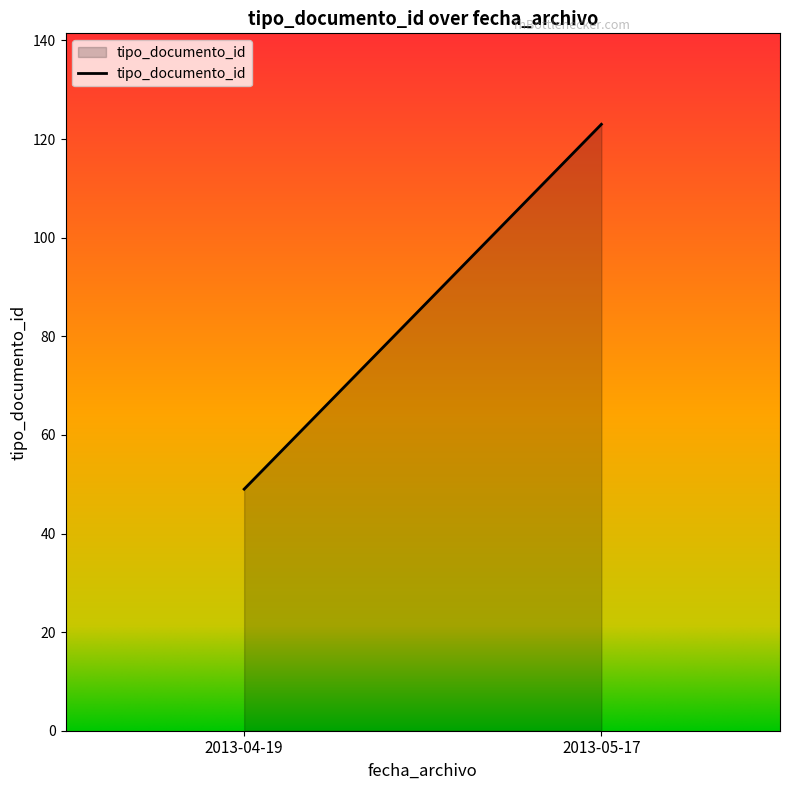

Rank the categories by value from lowest to highest.

2013-04-19, 2013-05-17